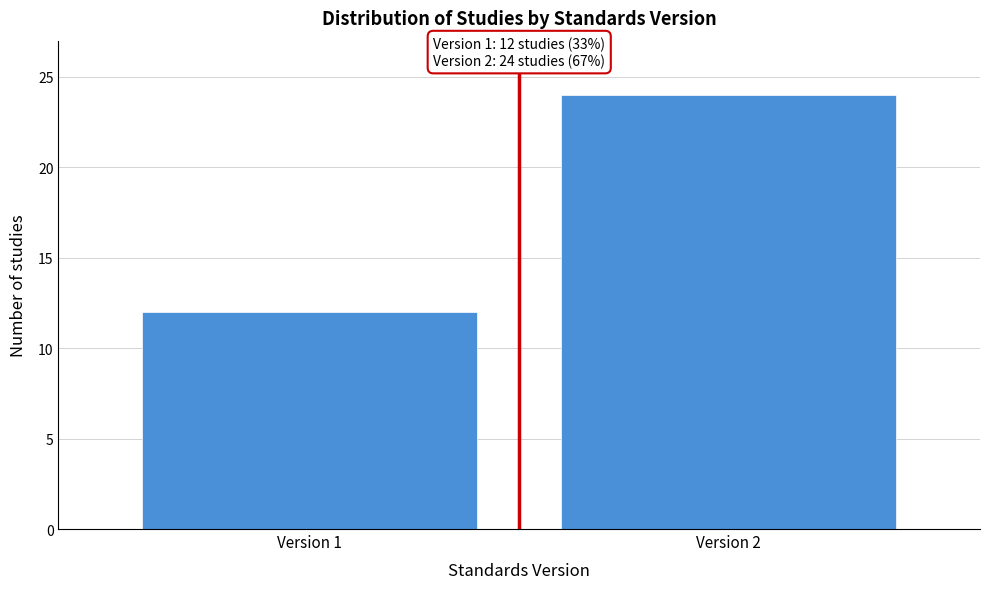

Reading right to left, list all the values displayed in this chart.

Version 2=24	Version 1=12